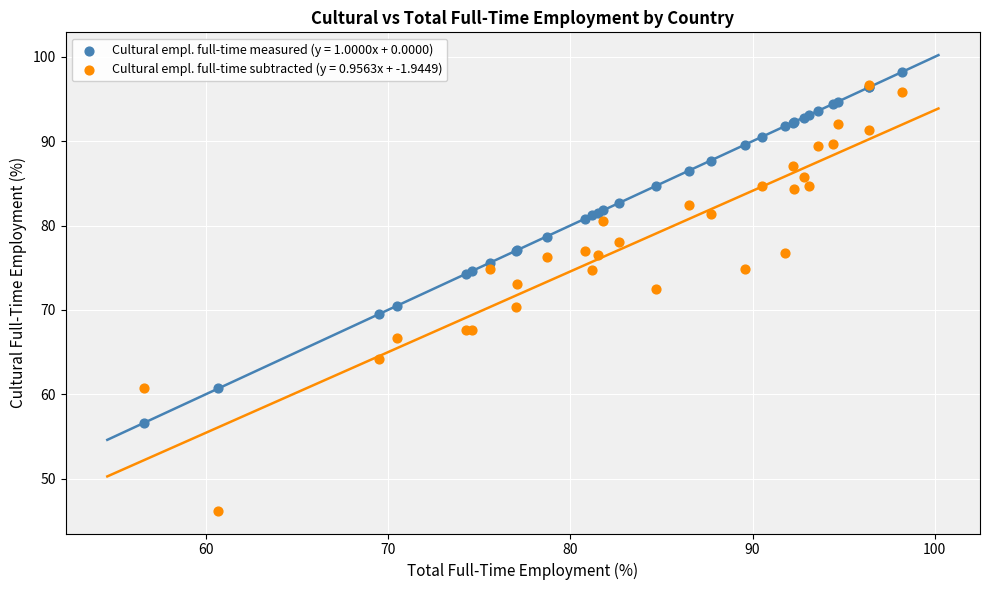

What are all the series names shown in the legend?

Cultural empl. full-time measured (y = 1.0000x + 0.0000), Cultural empl. full-time subtracted (y = 0.9563x + -1.9449)